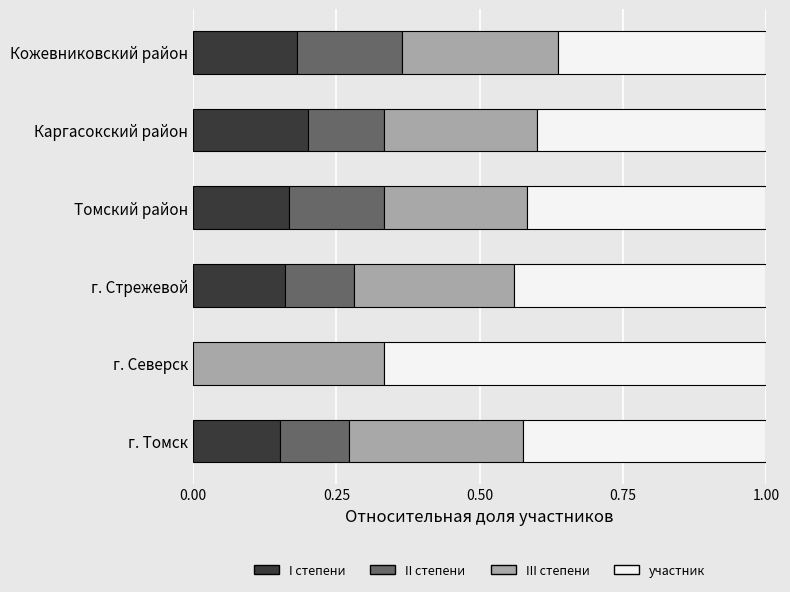

What is the total value across all series at Кожевниковский район?

1.0